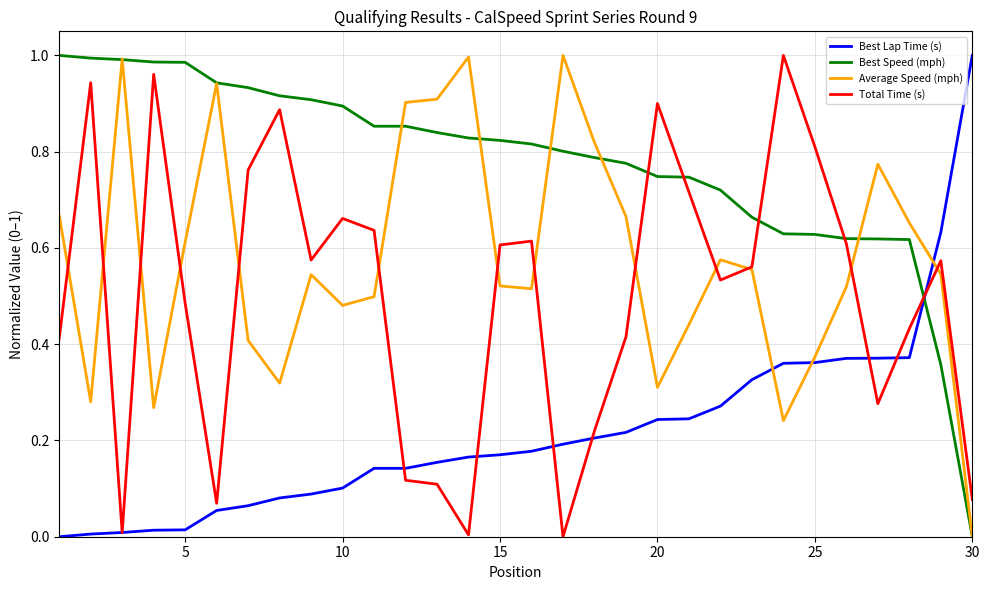

Which series has the largest total across all categories?

Best Speed (mph)